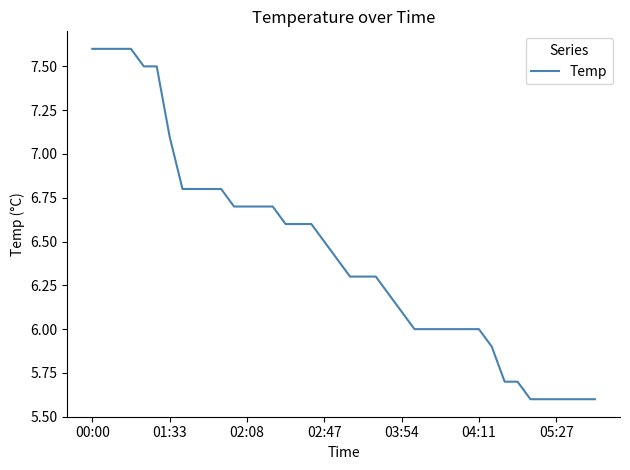

What is the greatest value displayed?

7.6